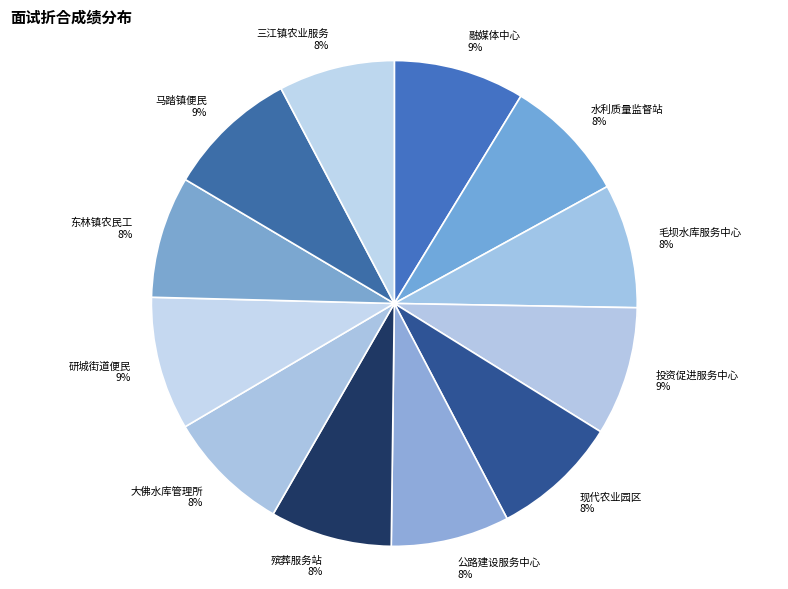

To the nearest percent, what portion does 井研县东林镇农民工服务中心 represent?

8%